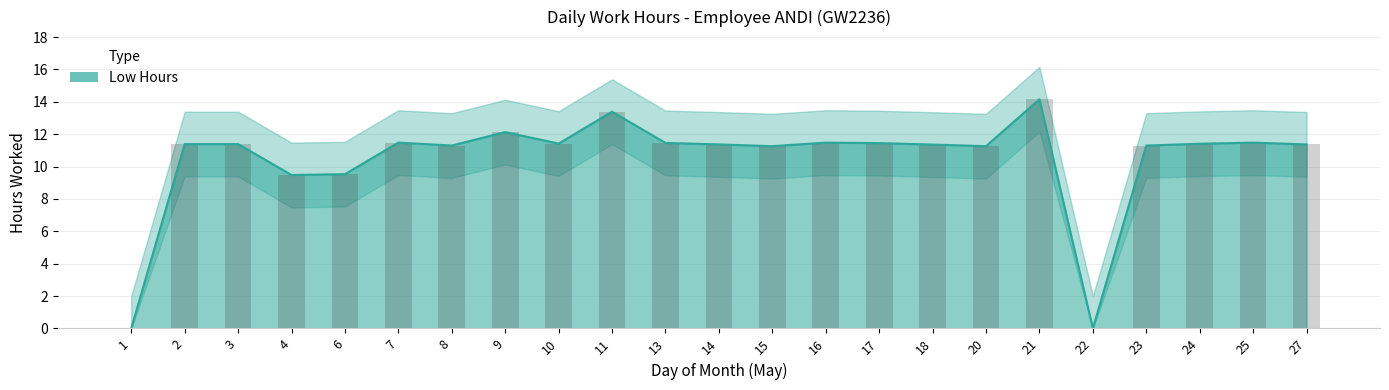

How many categories are shown in the chart?

23